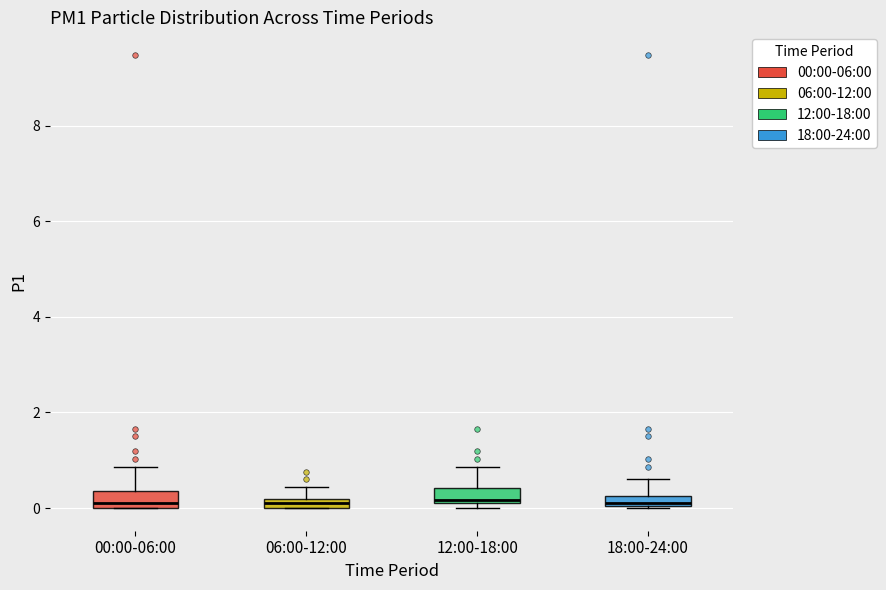

Where does the upper whisker of the box for 18:00-24:00 end on the y-axis? The values are not printed on the chart, so give them approximately, as read against the axis.

0.6